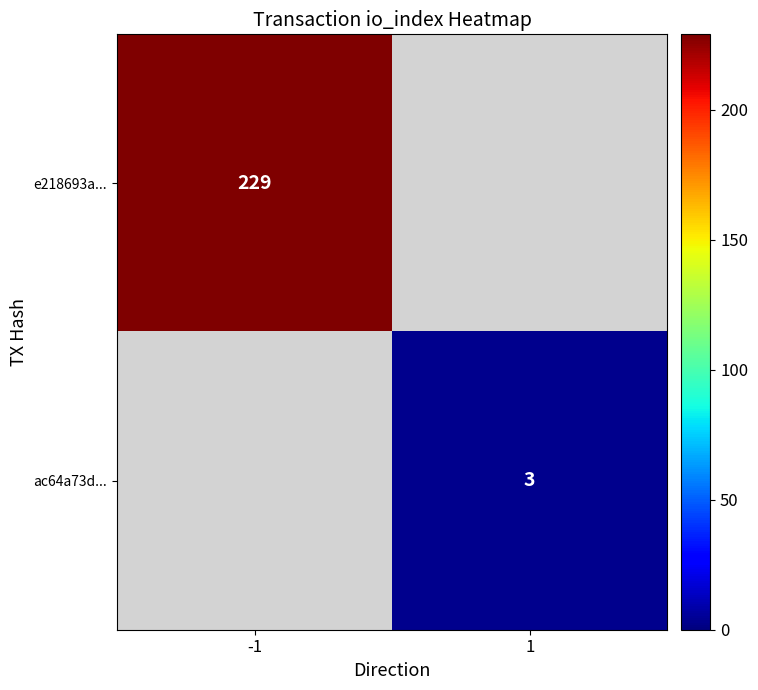

The value of ac64a73d... at 1 is 1. True or false?

False